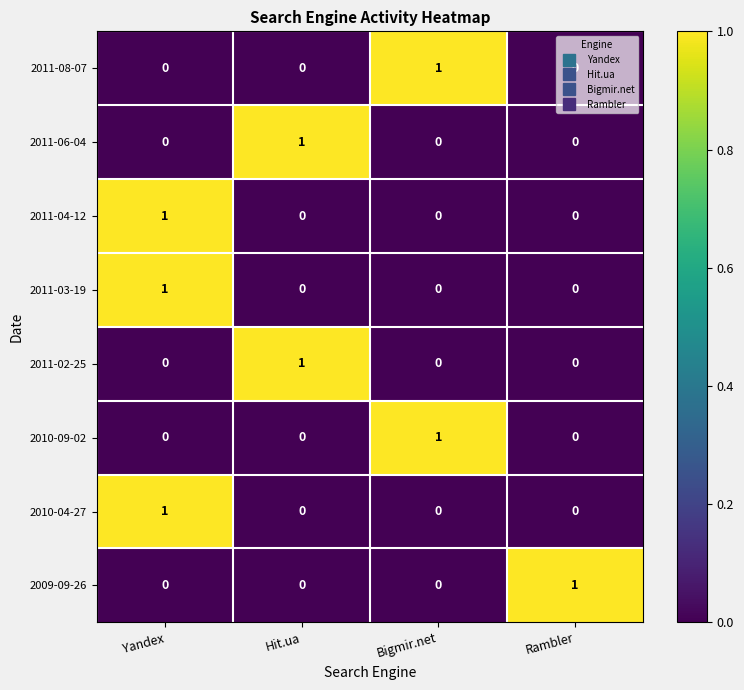

True or false: 2011-02-25 has a value of 0 at Bigmir.net.

True